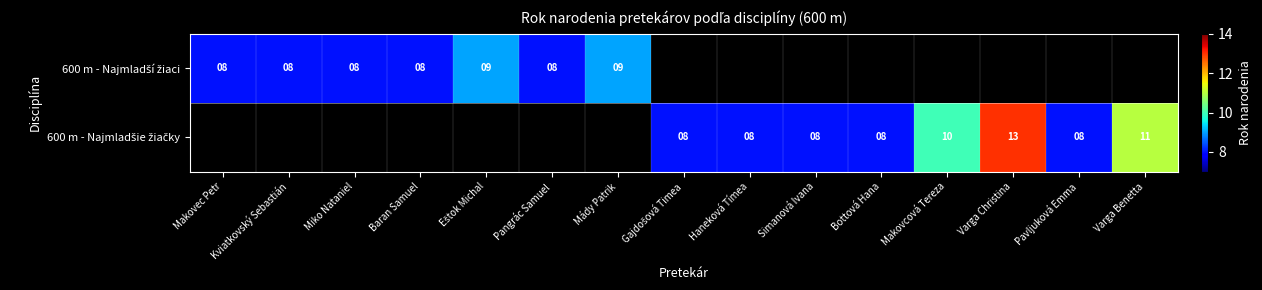

Which series has the widest spread of values?

600 m - Najmladší žiaci